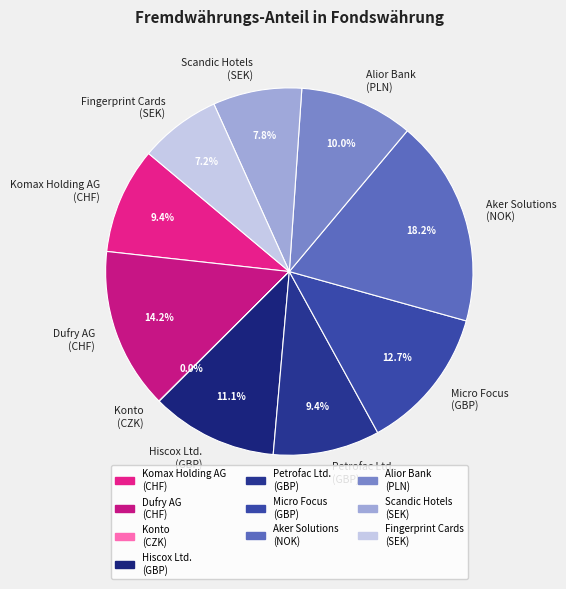

Does any single category account for the majority?

No